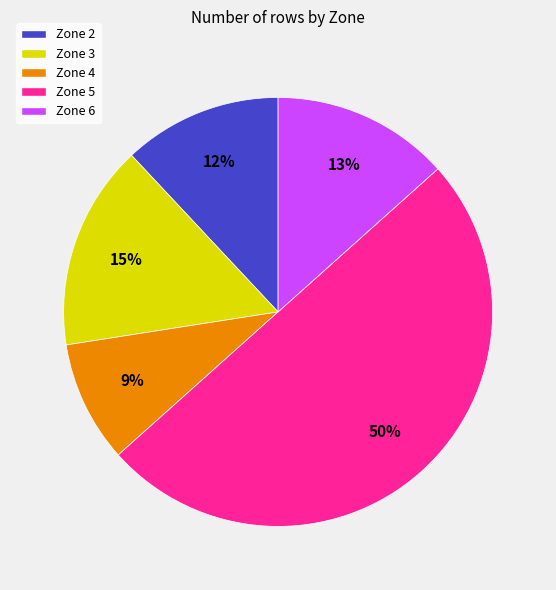

Which slice is the largest?

Zone 5